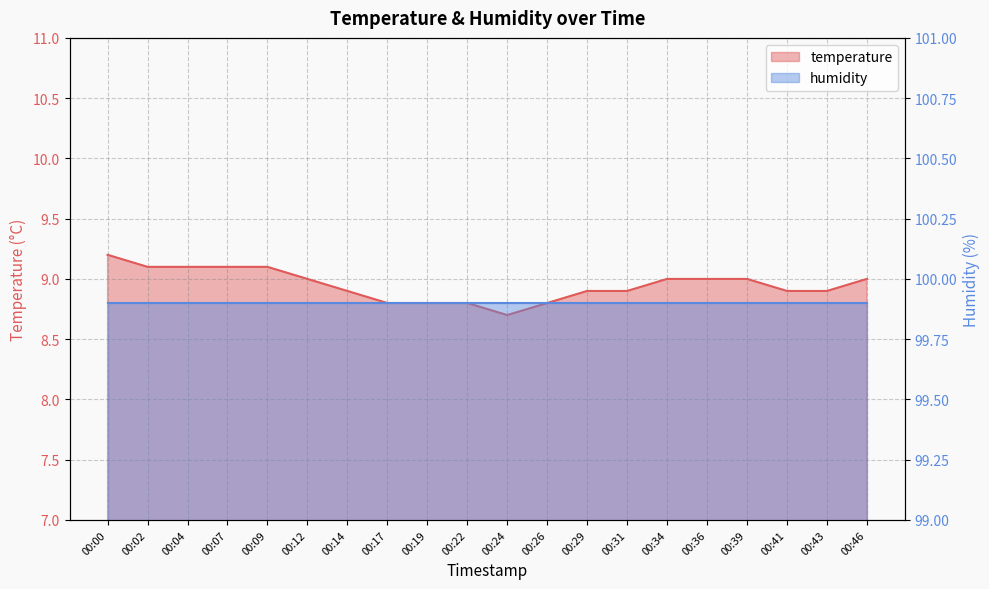

What is the sum of the values at 00:31 and 00:00?

18.1